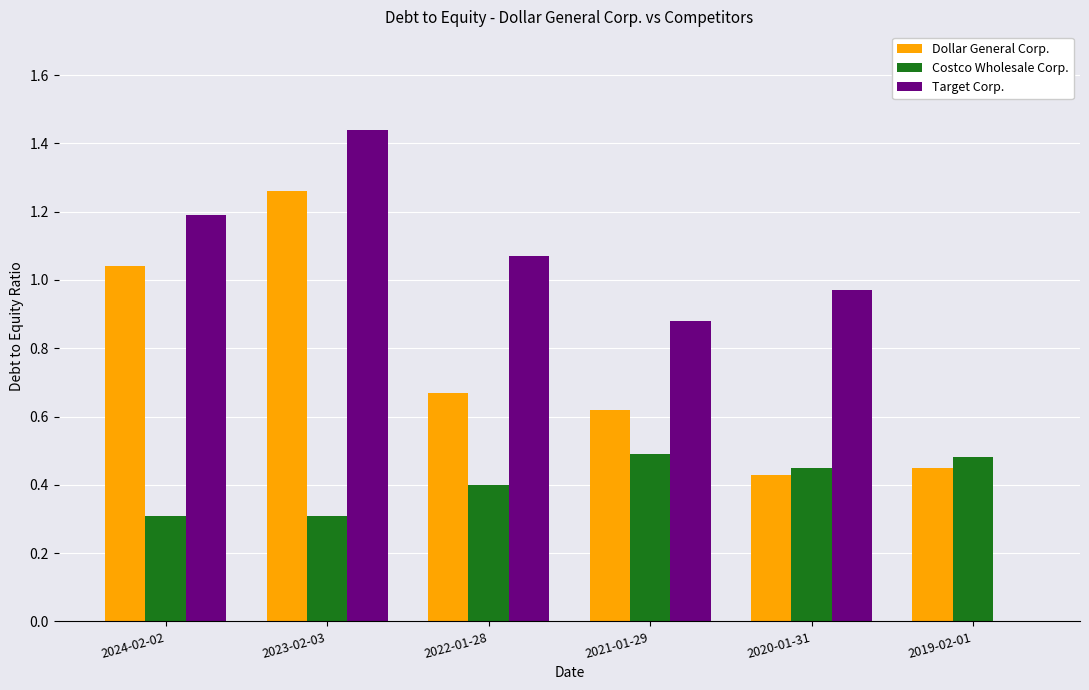

The Costco Wholesale Corp. series shows 0.5 at 2020-01-31. True or false?

True